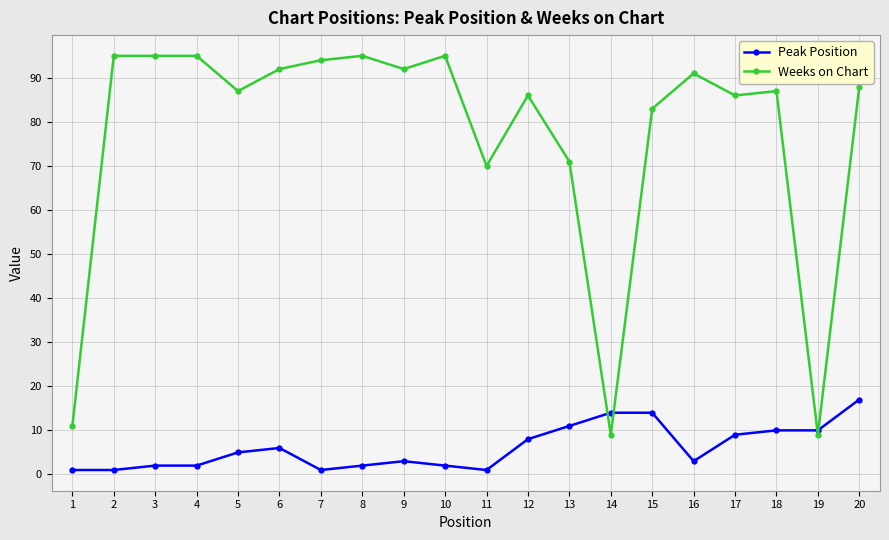

True or false: Weeks on Chart has more than 1 points higher than both neighbors.

True